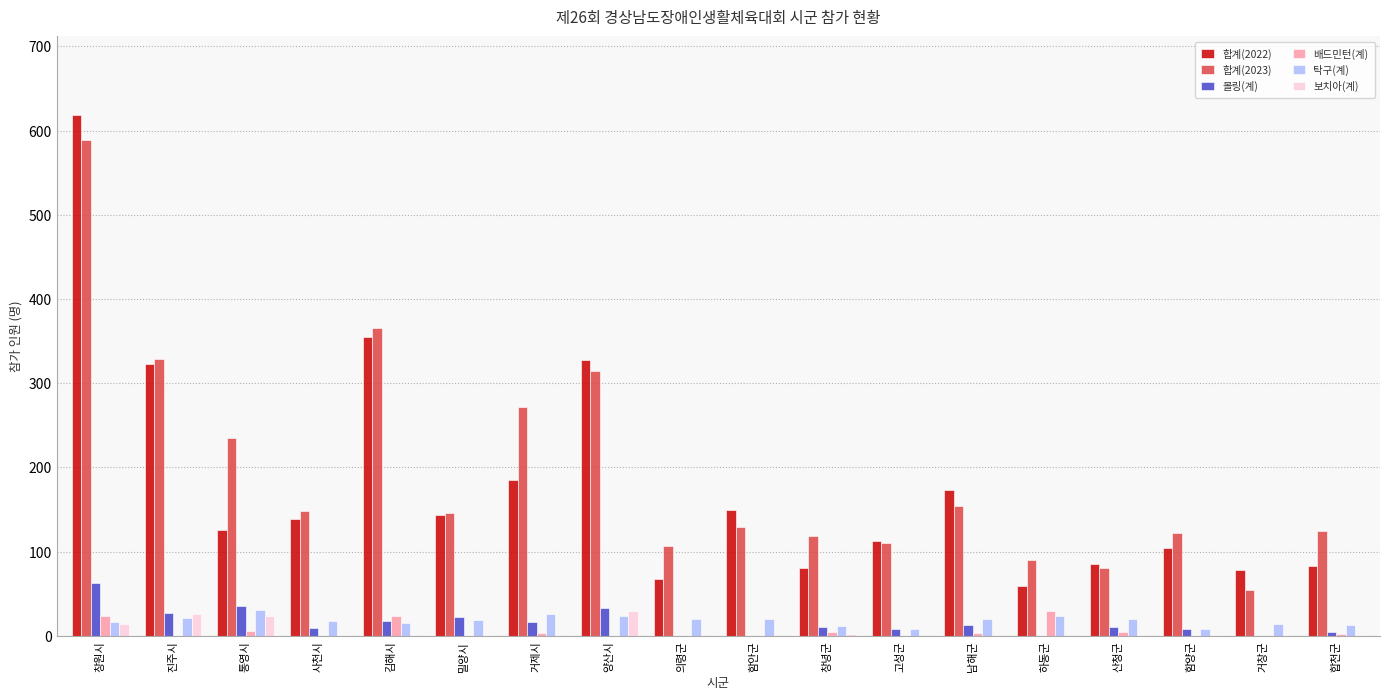

Where does the 배드민턴(계) series first go above 2?

창원시